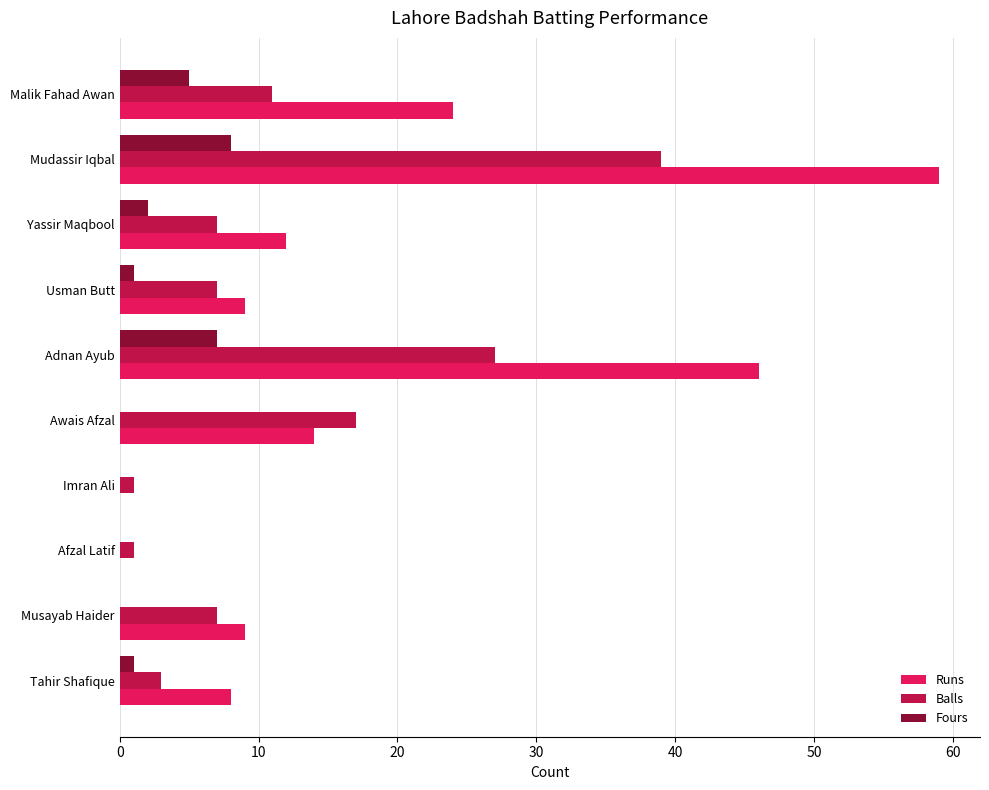

At which category is the sum across all series the highest?

Mudassir Iqbal